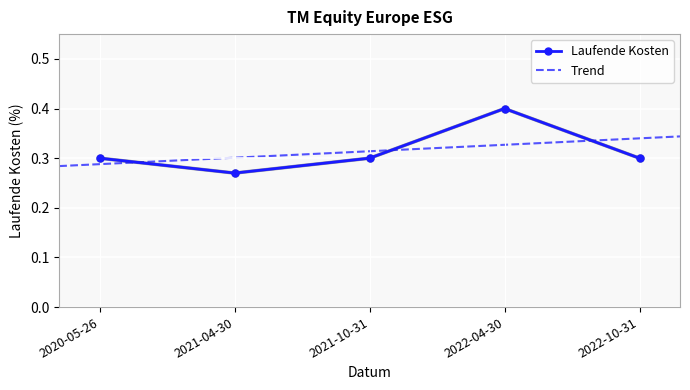

What is the value of the Laufende Kosten point at the 4th from the left?

0.4